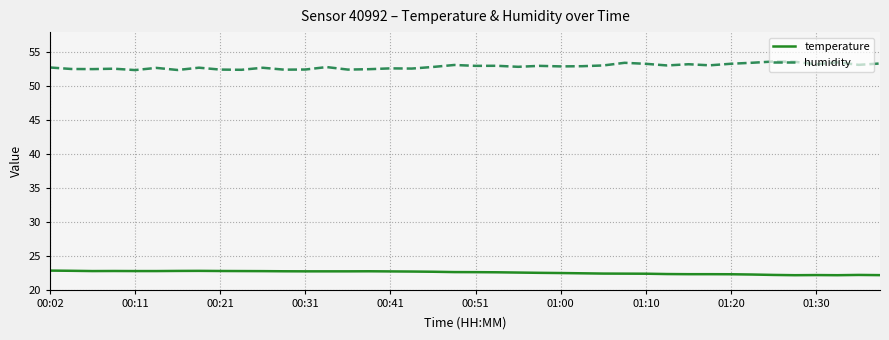

List the series in order of their peak value, lowest first.

temperature, humidity